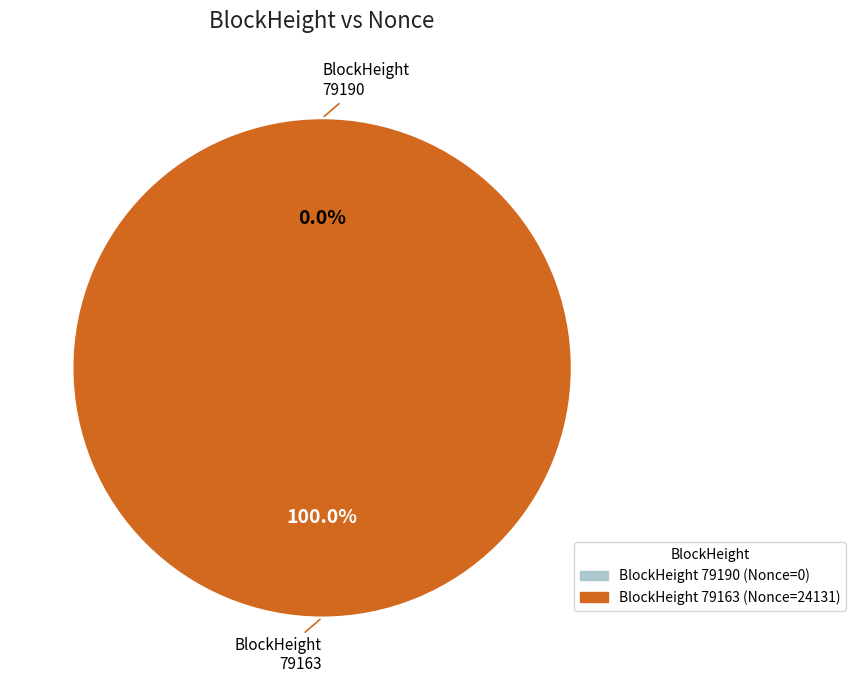

What is the majority slice?

79163